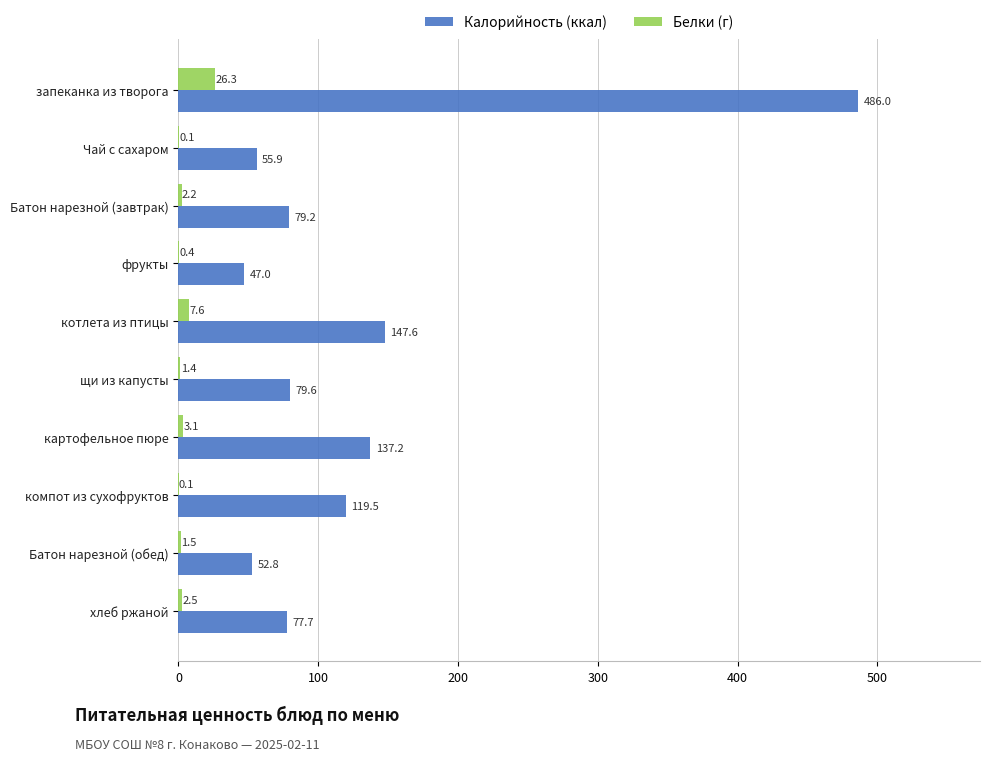

What is the highest value of the Калорийность (ккал) series?

486.0